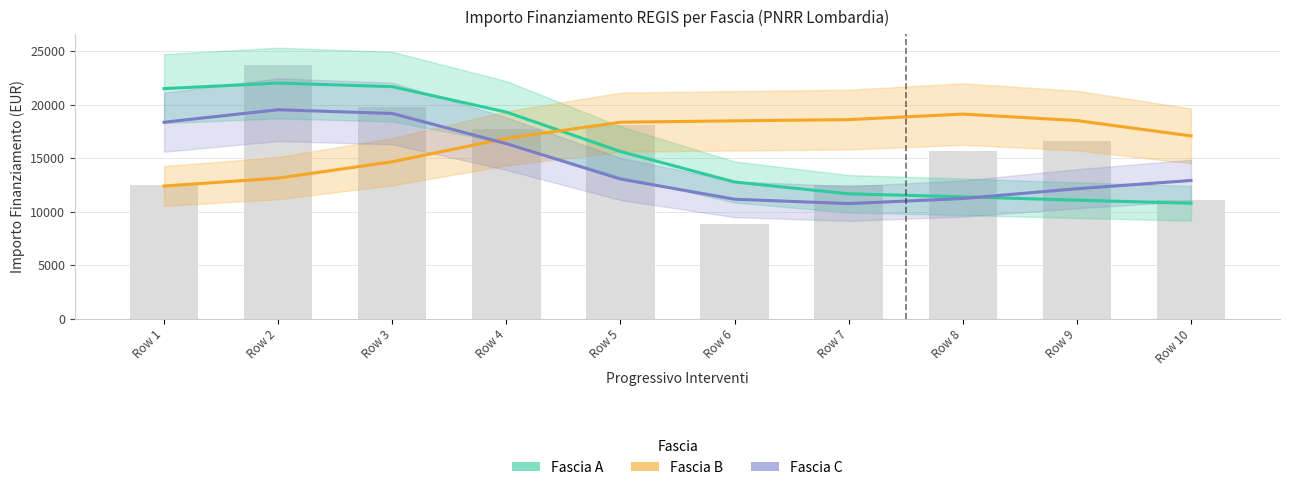

The Fascia A series shows 21547.0 at Row 5. True or false?

False